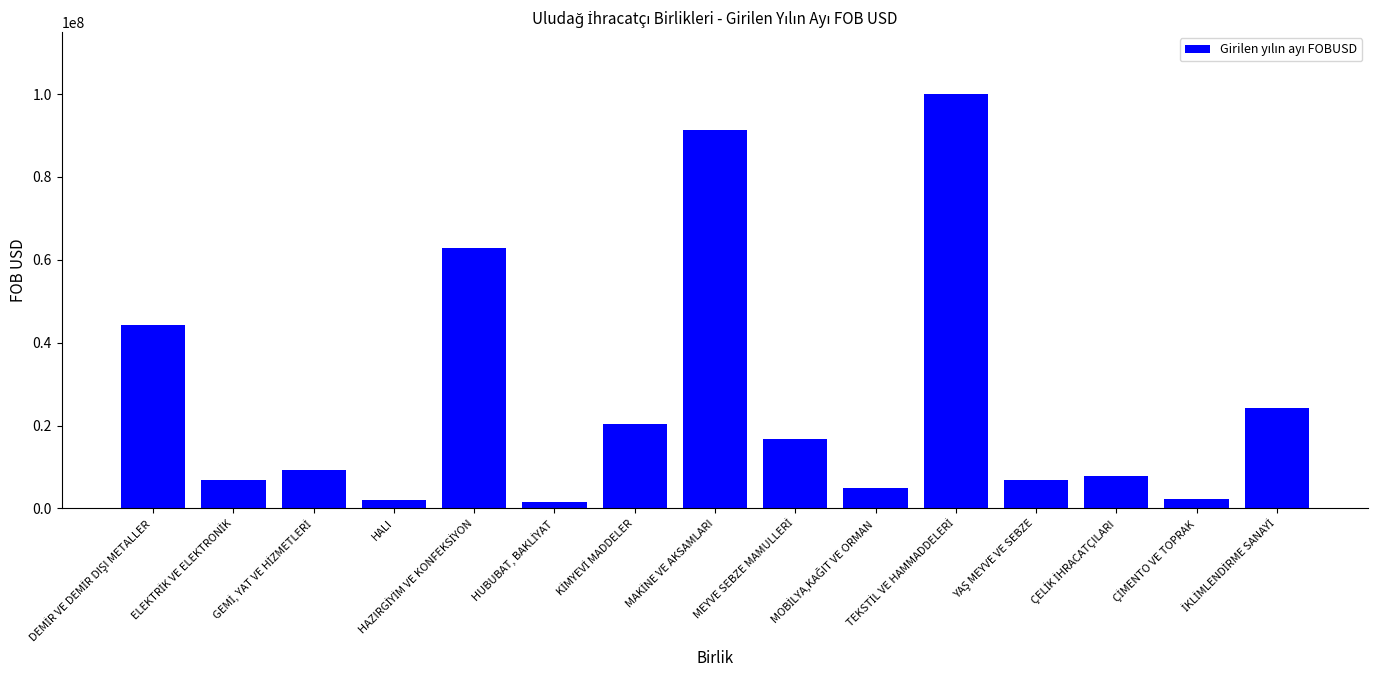

What is the smallest value displayed?

1665291.7